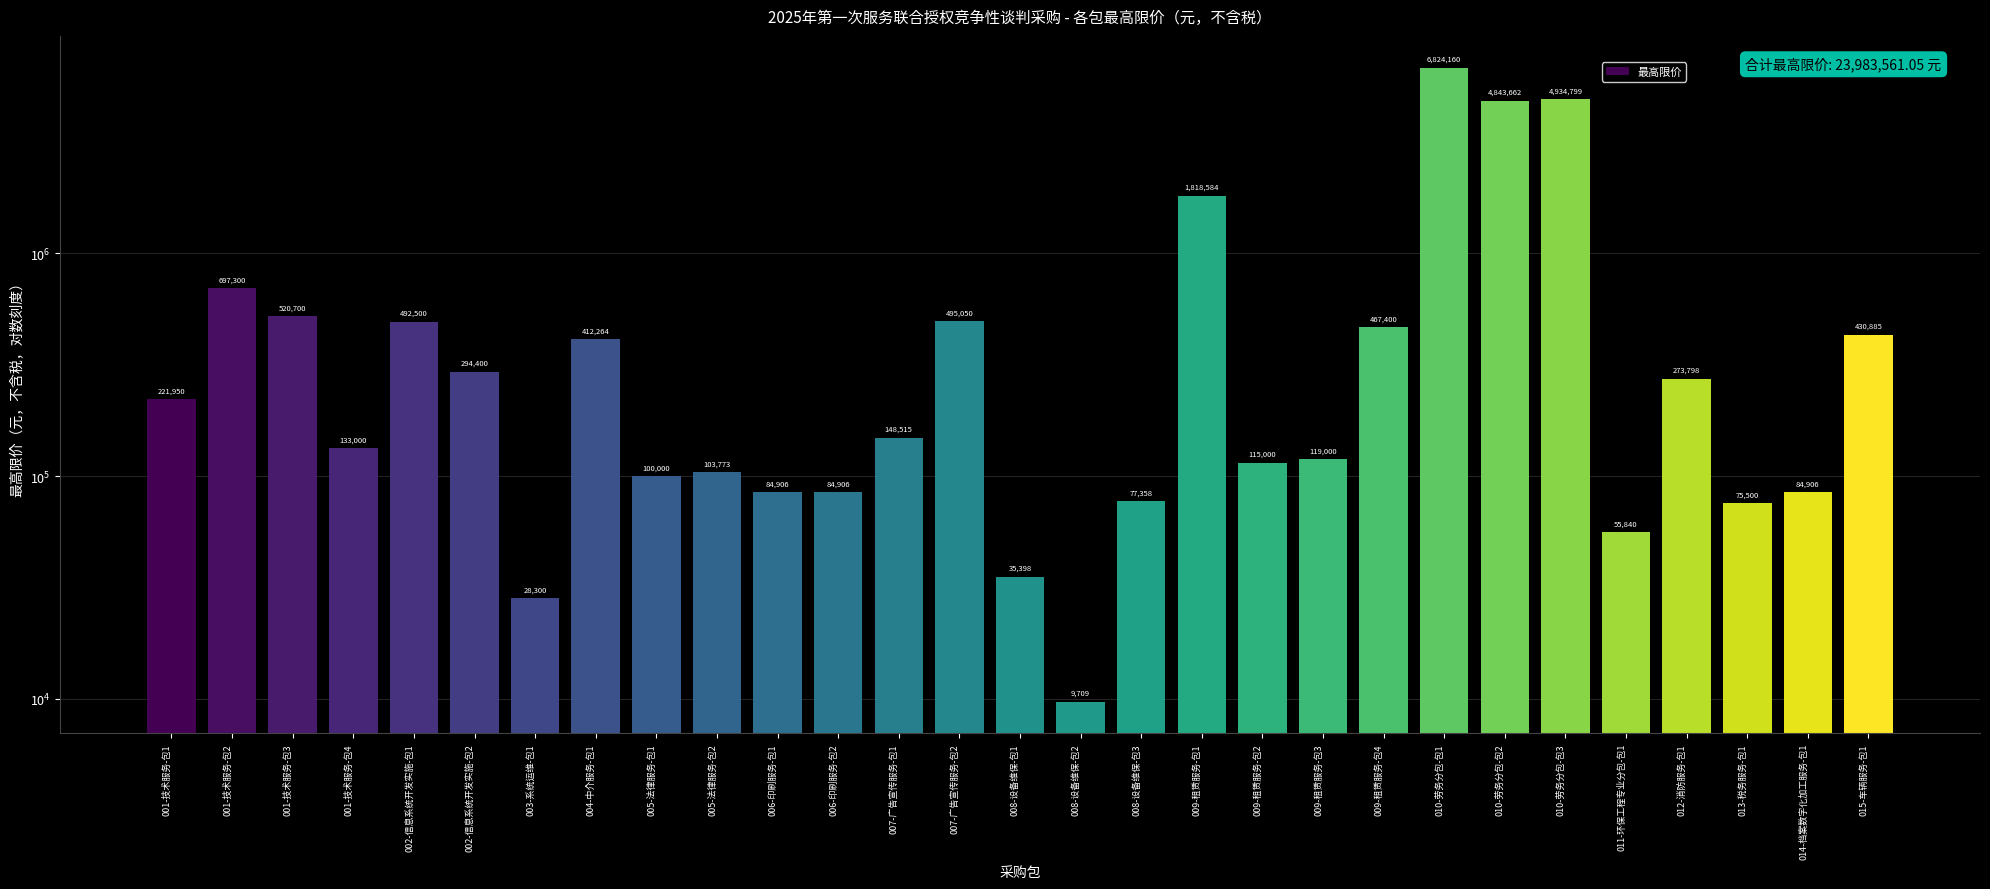

Count the number of categories in the chart.

29